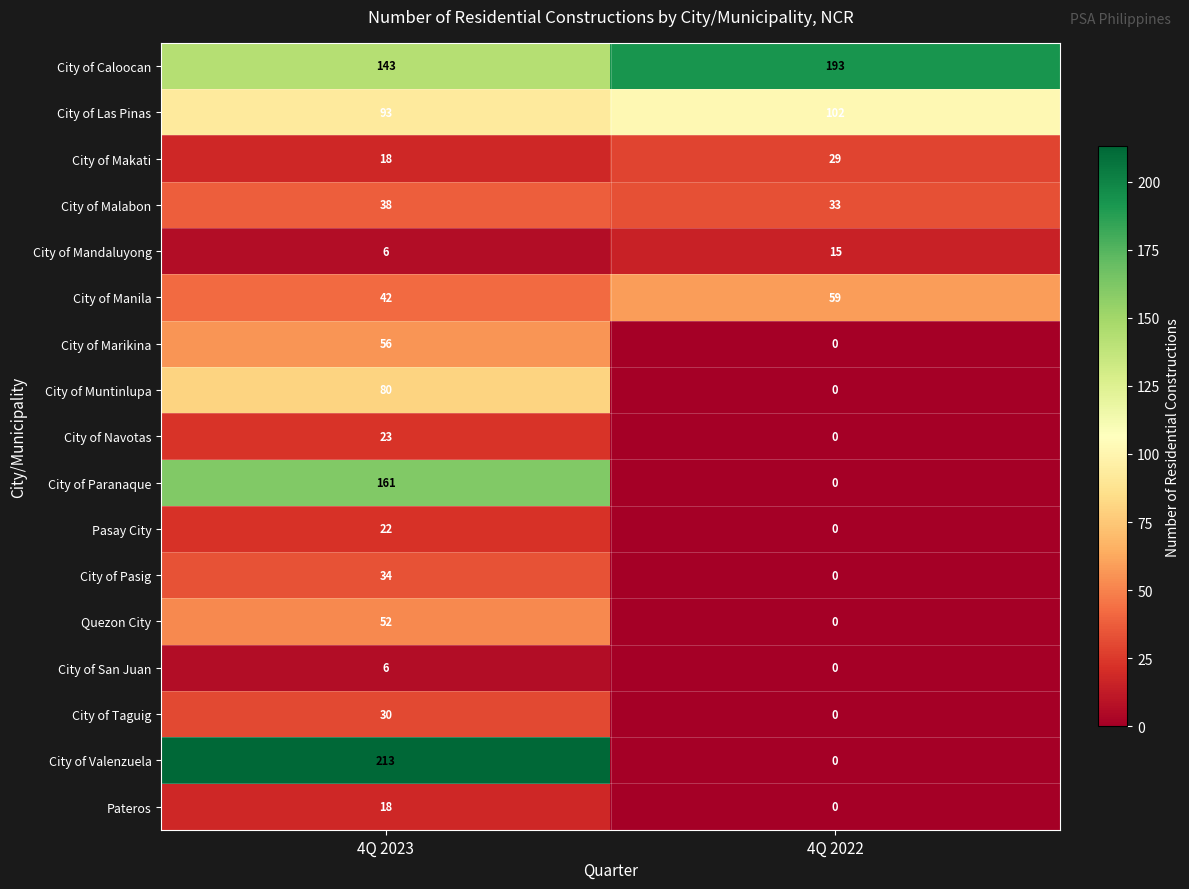

What is the spread (max minus min) of values at 4Q 2023?

207